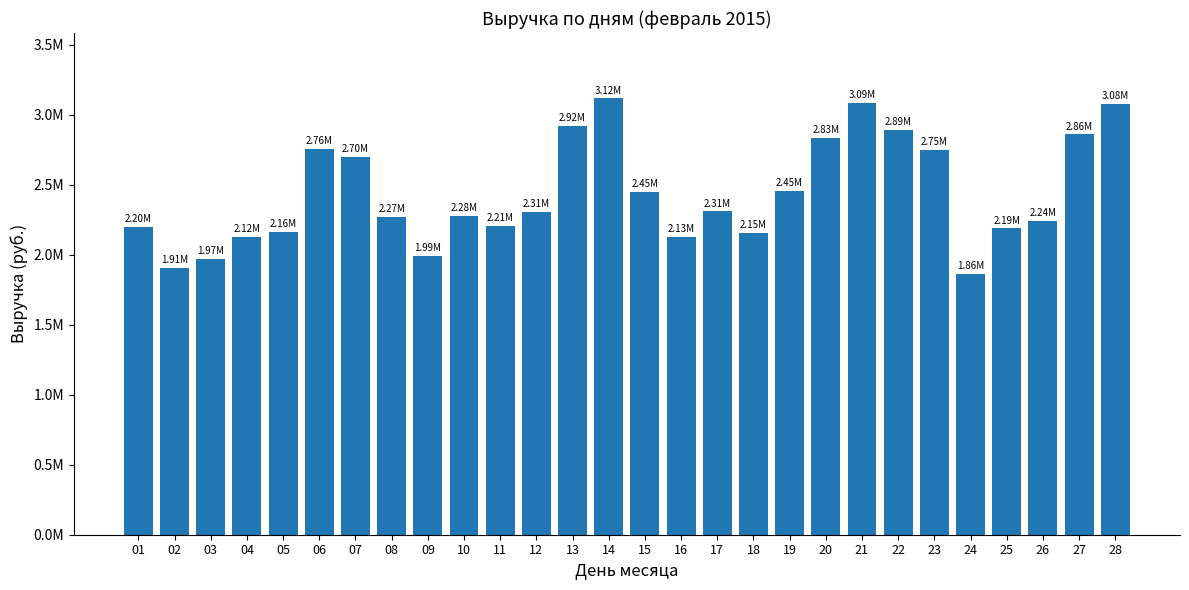

Is it true that the value at 02 is 815607.7?

False